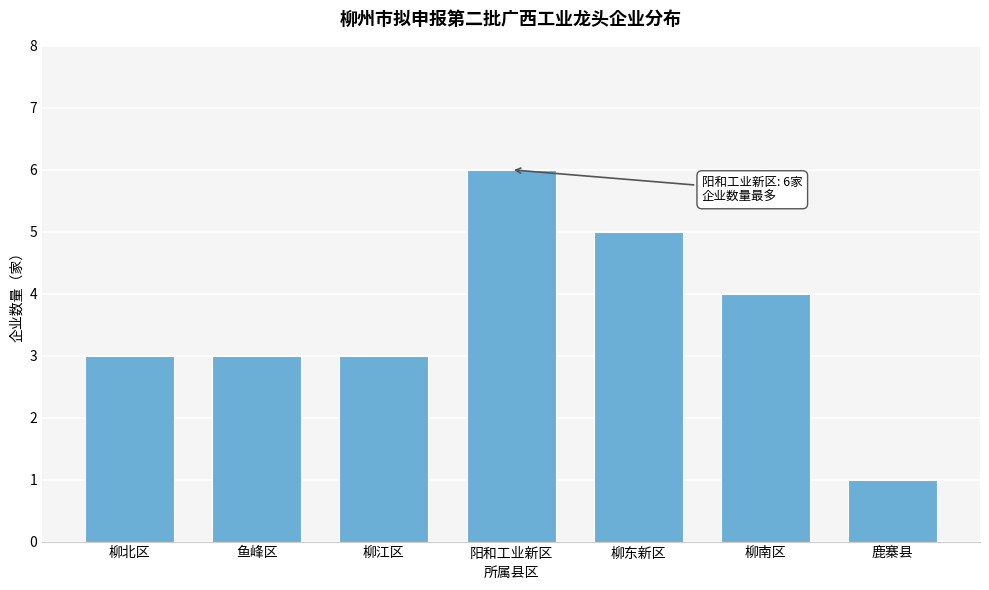

Reading left to right, transcribe all the data shown in this chart.

3	3	3	6	5	4	1